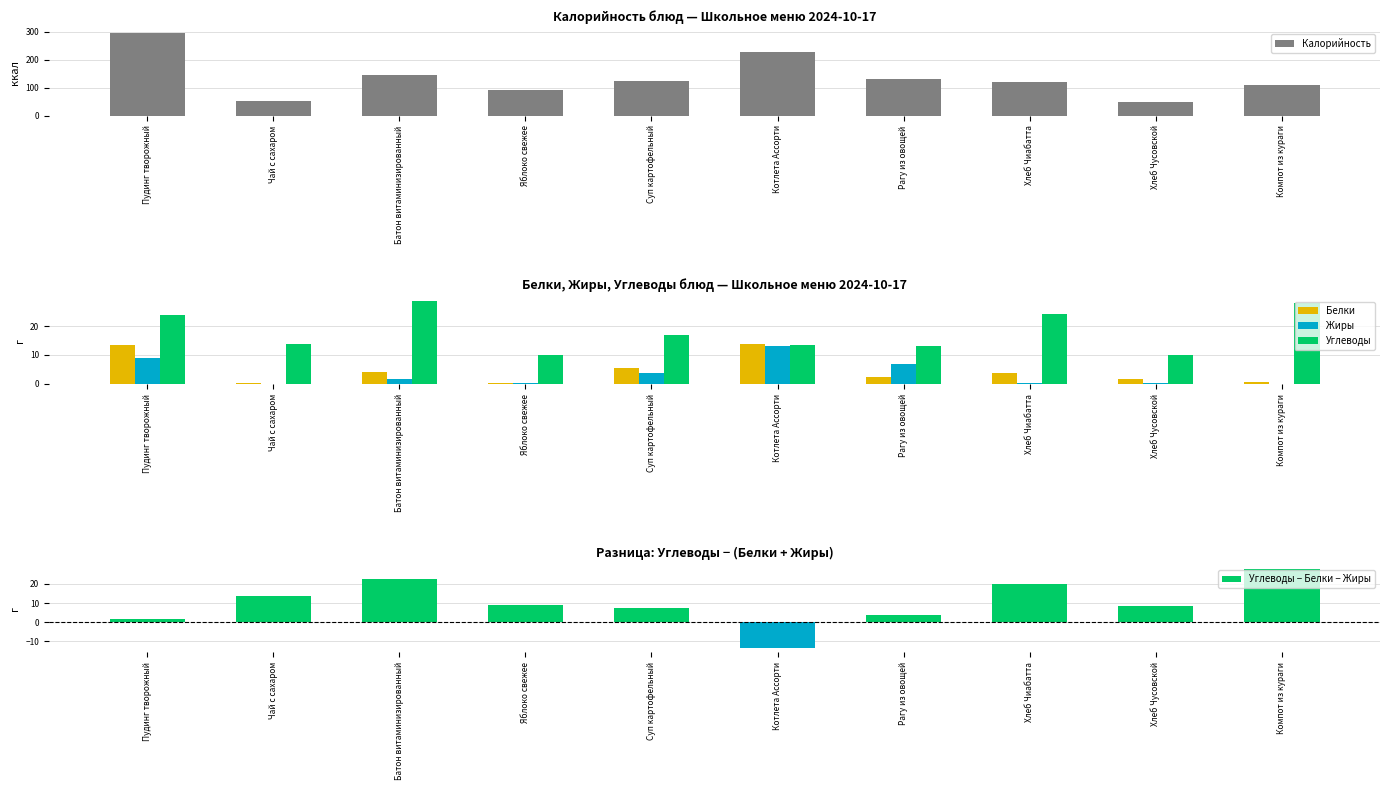

Rank the categories by Углеводы value from highest to lowest.

Батон витаминизированный, Компот из кураги, Хлеб Чиабатта, Пудинг творожный, Суп картофельный, Чай с сахаром, Котлета Ассорти, Рагу из овощей, Хлеб Чусовской, Яблоко свежее